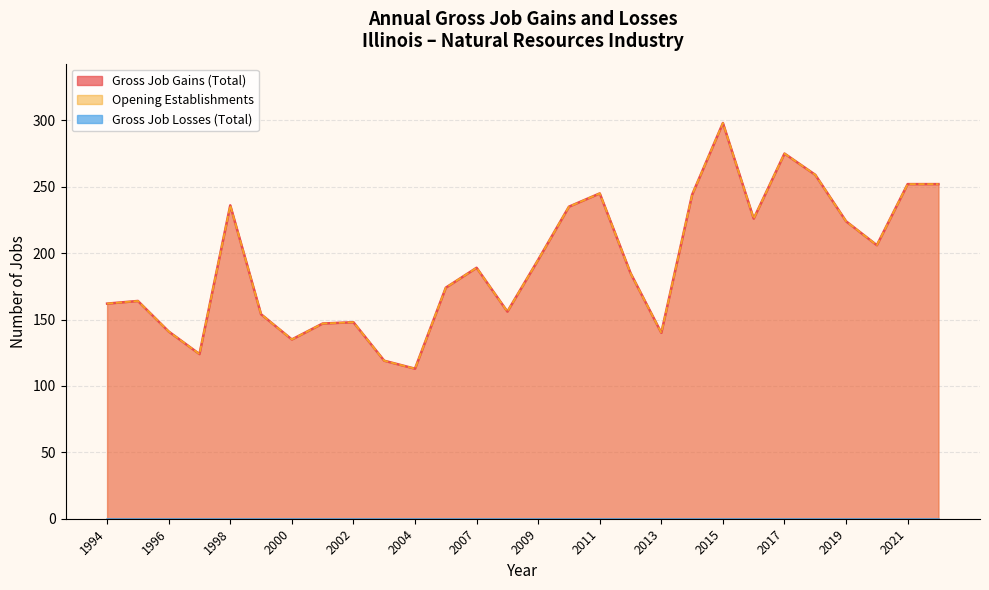

Reading left to right, what are all the values shown in this chart?

Gross Job Gains (Total): 162	164	141	124	236	154	135	147	148	119	113	174	189	156	195	235	245	185	140	244	298	226	275	259	224	206	252	252
Opening Establishments: 162	164	141	124	236	154	135	147	148	119	113	174	189	156	195	235	245	185	140	244	298	226	275	259	224	206	252	252